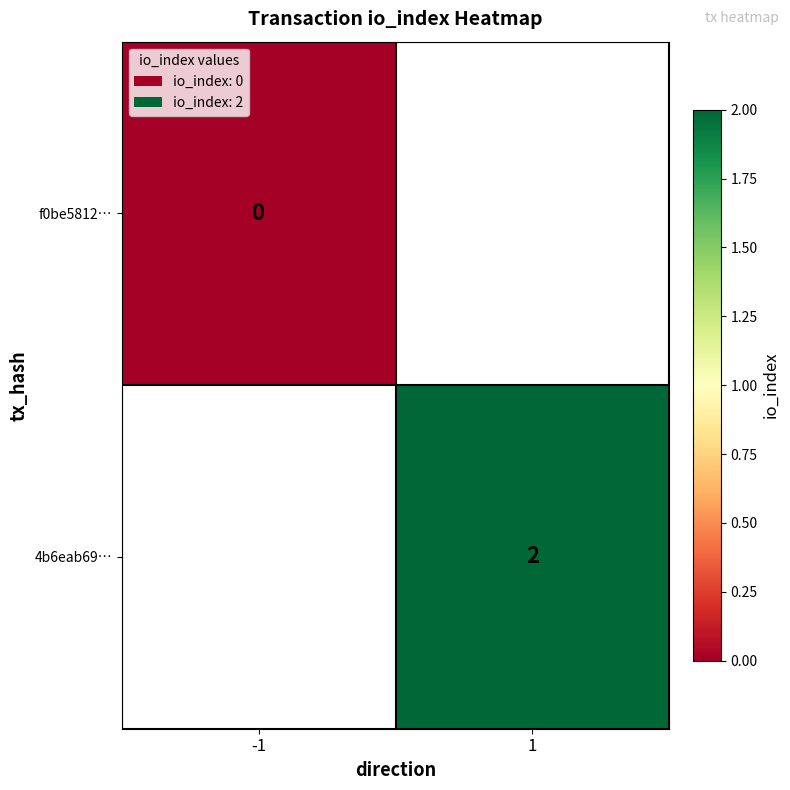

The value of 4b6eab69… at 1 is 2. True or false?

True